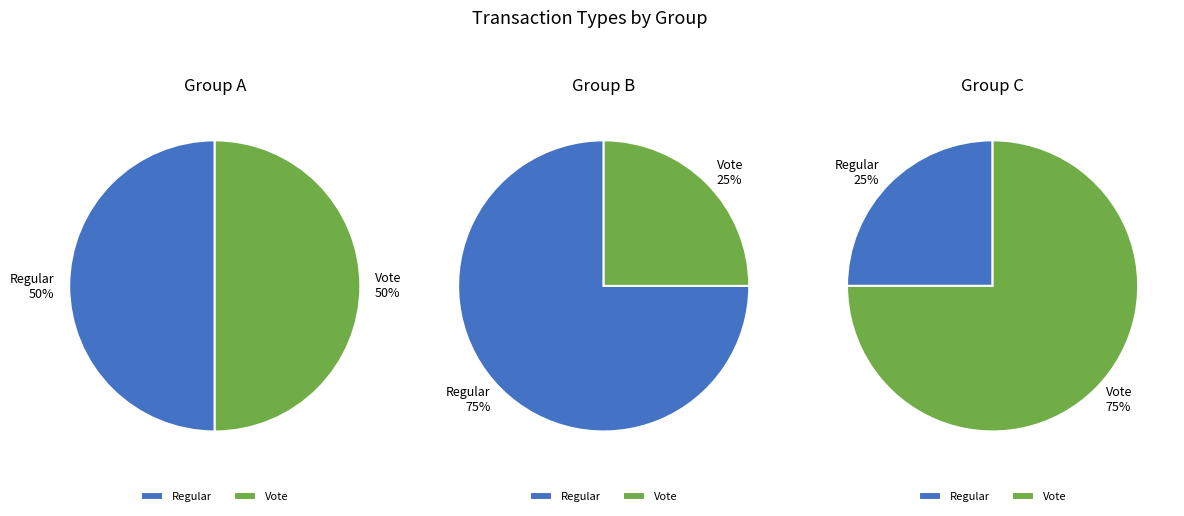

Is Vote the majority of the pie?

No